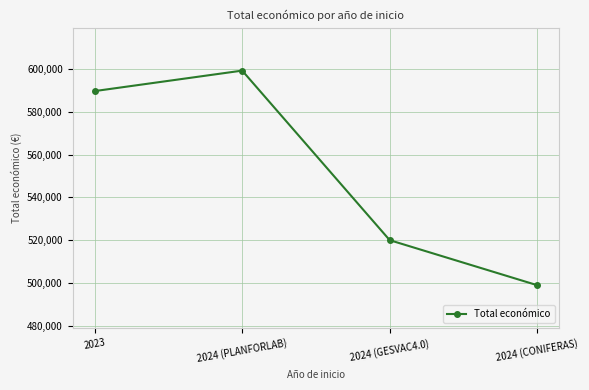

Which category has the highest value across all series?

2024 (PLANFORLAB)